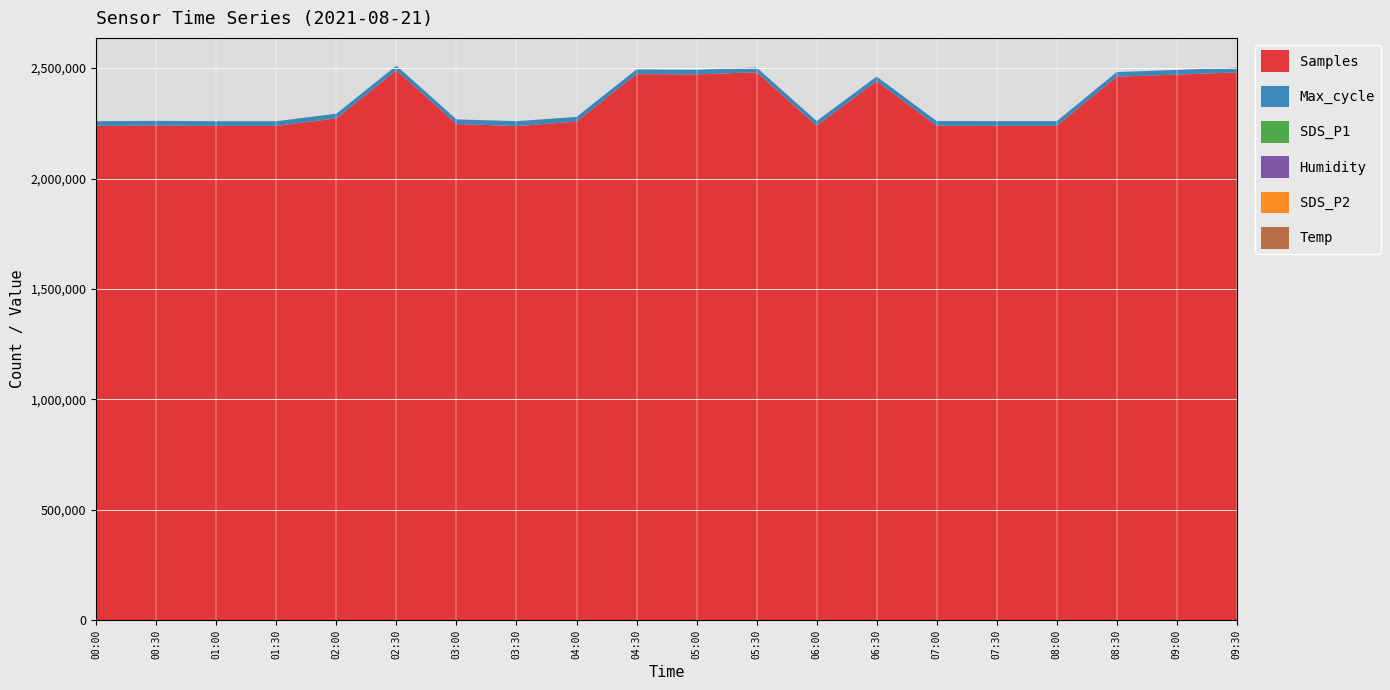

Reading left to right, list all the values displayed in this chart.

Samples: 2238464.0	2239872.0	2238376.0	2238424.0	2272552.0	2490149.0	2246847.0	2237813.0	2257630.0	2472706.0	2471178.0	2481367.0	2239394.0	2440775.0	2239122.0	2238813.0	2238677.0	2461106.0	2470654.0	2480603.0
Max_cycle: 20980.0	21039.0	21036.0	21012.0	21028.0	20973.0	20976.0	21852.0	21354.0	21036.0	21047.0	21318.0	21000.0	20944.0	20964.0	21015.0	21039.0	20997.0	21026.0	21411.0
SDS_P1: 3.2	2.9	3.2	3.6	2.6	3.1	3.2	2.9	2.7	2.8	3.1	3.2	2.3	2.5	4.2	2.6	2.5	2.7	3.2	2.8
Humidity: 57.3	57.4	57.4	57.5	57.5	57.5	57.5	57.6	57.7	57.7	57.8	57.8	57.9	58.0	57.9	58.0	58.1	58.1	58.7	58.2
SDS_P2: 1.4	1.6	1.5	1.3	1.2	1.3	1.6	1.3	1.2	1.5	1.6	1.5	1.2	1.4	1.6	1.3	1.2	1.2	1.5	1.4
Temp: 20.0	20.0	20.0	20.0	20.0	19.9	19.9	19.9	19.9	19.8	19.8	19.8	19.8	19.8	19.7	19.7	19.7	19.7	19.6	19.6